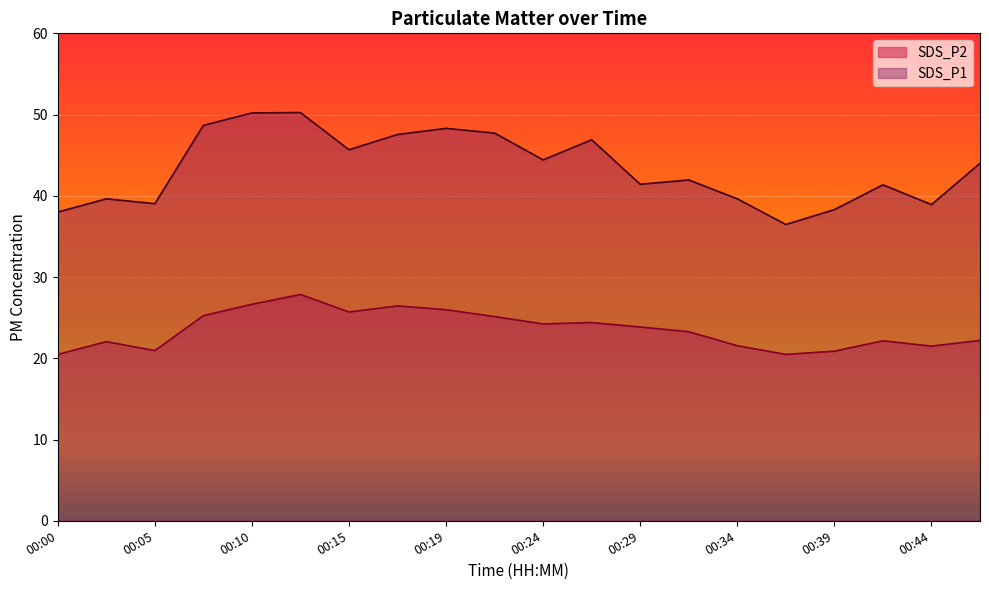

How many interior local valleys does the SDS_P2 series have?

5